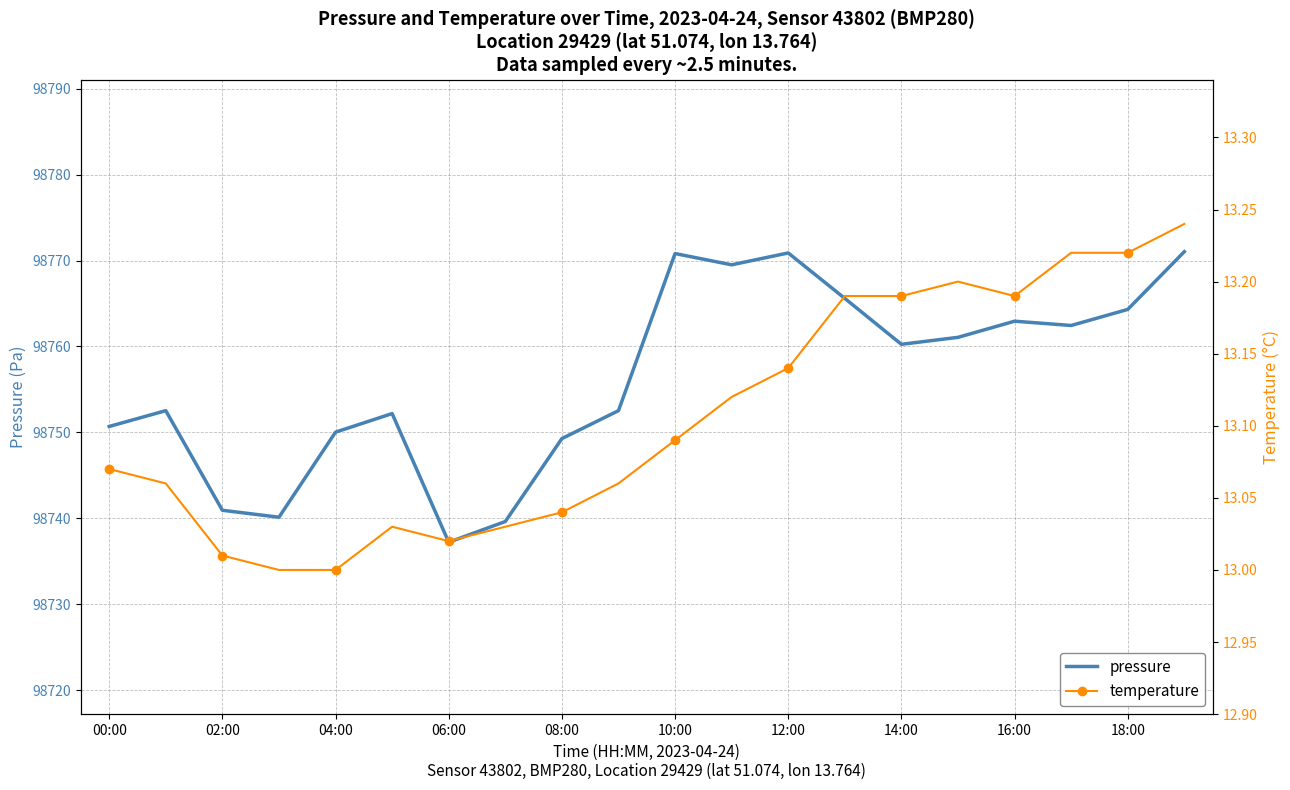

True or false: temperature and pressure cross at least once.

False